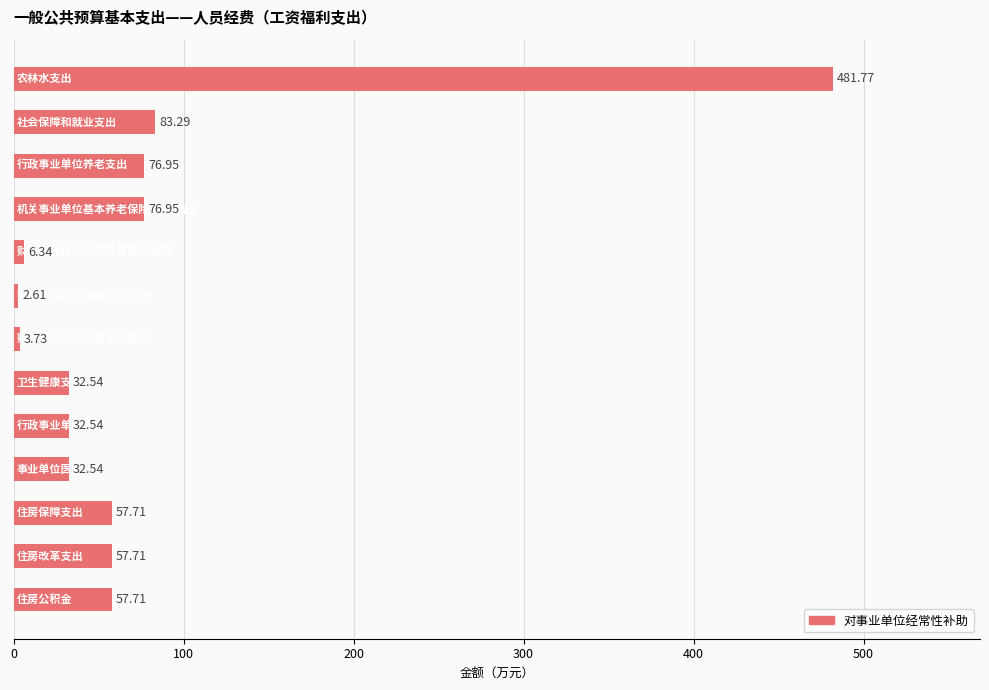

How many data points are above 57?

7